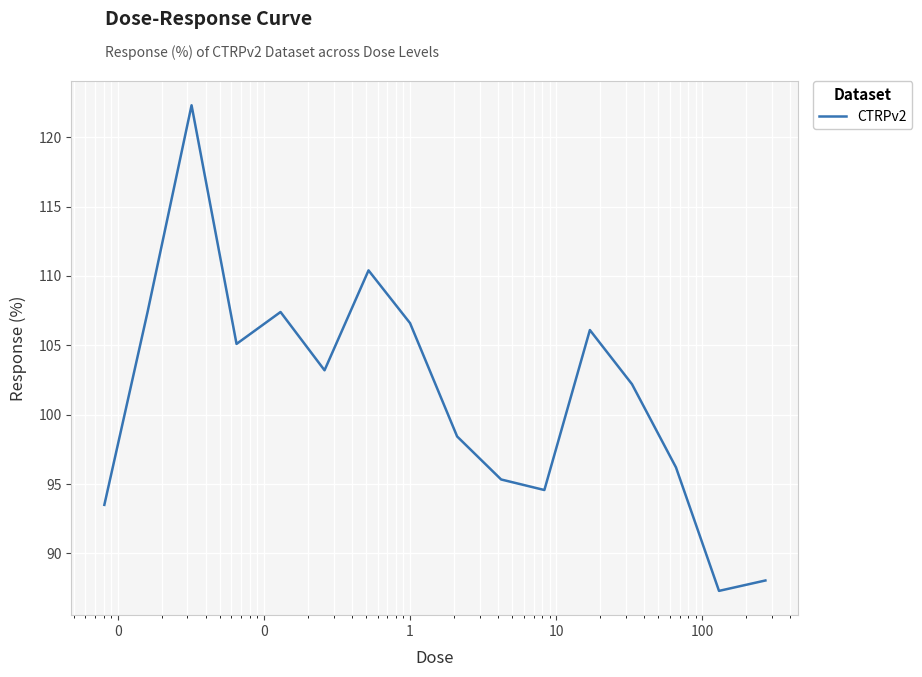

What is the maximum value shown in the chart?

122.3